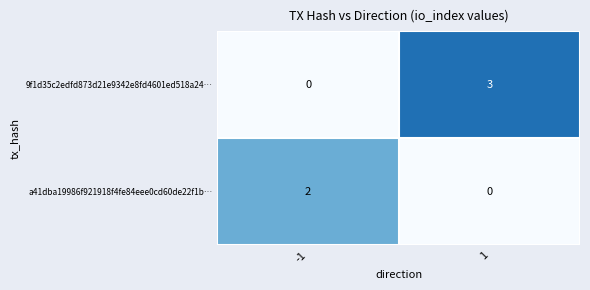

What is the difference between the maximum and minimum values in the 9f1d35c2edfd873d21e9342e8fd4601ed518a24… series?

3